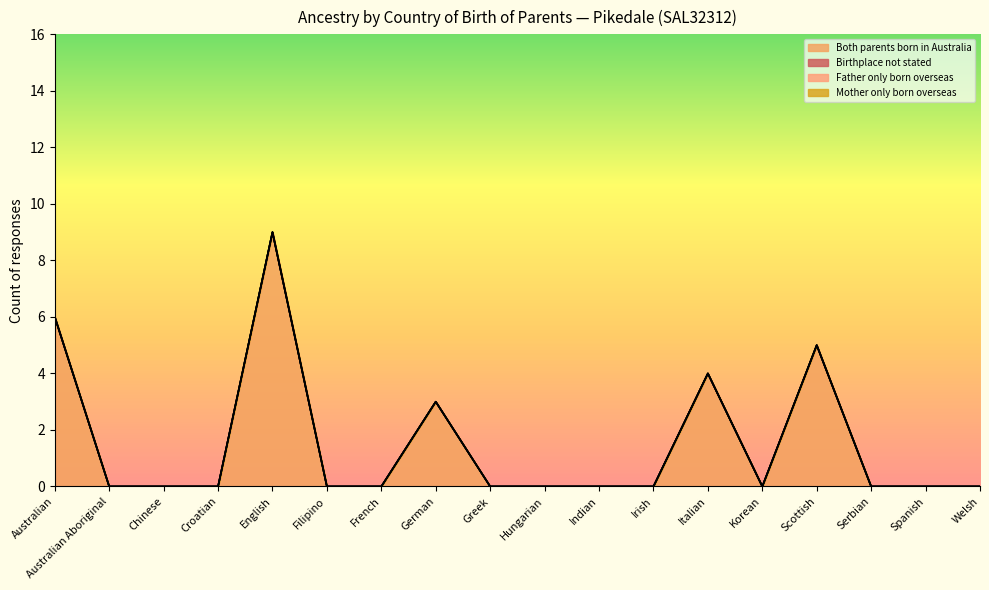

True or false: Both parents born in Australia and Father only born overseas cross at least once.

False